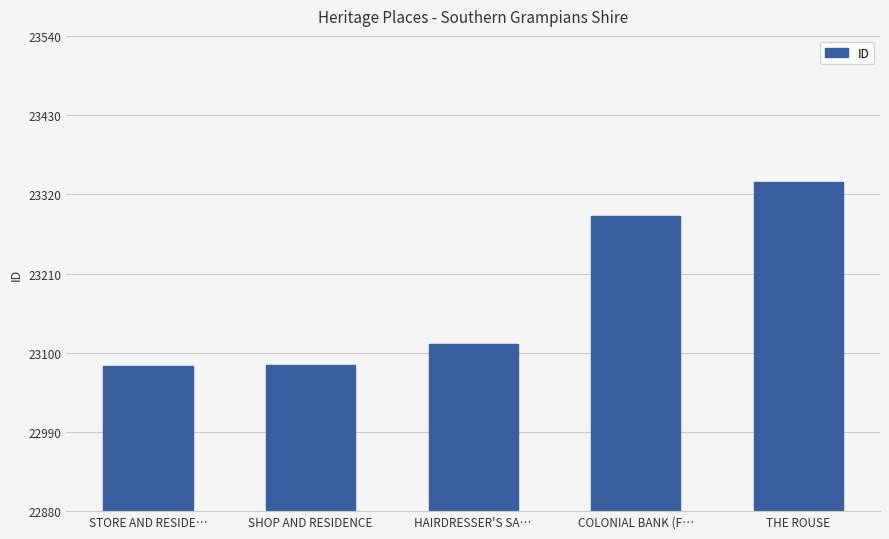

How many bars are there in total?

5